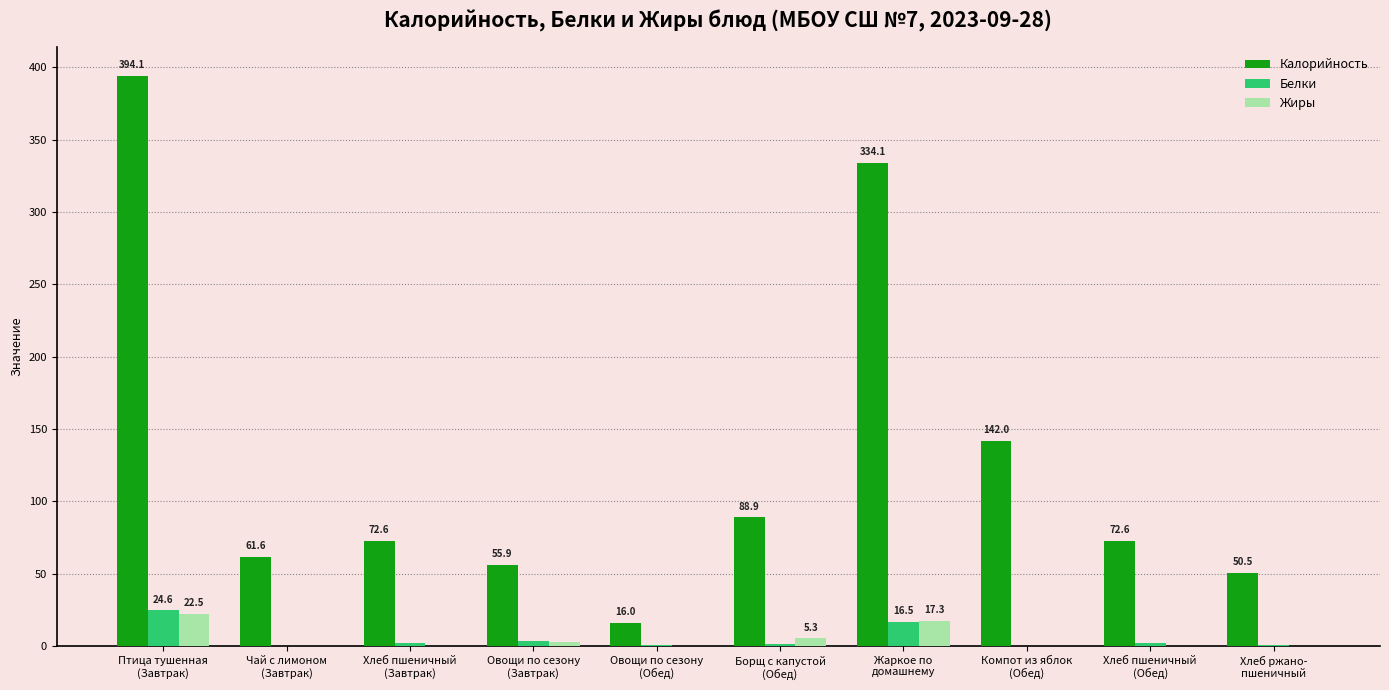

Which series has the largest total across all categories?

Калорийность